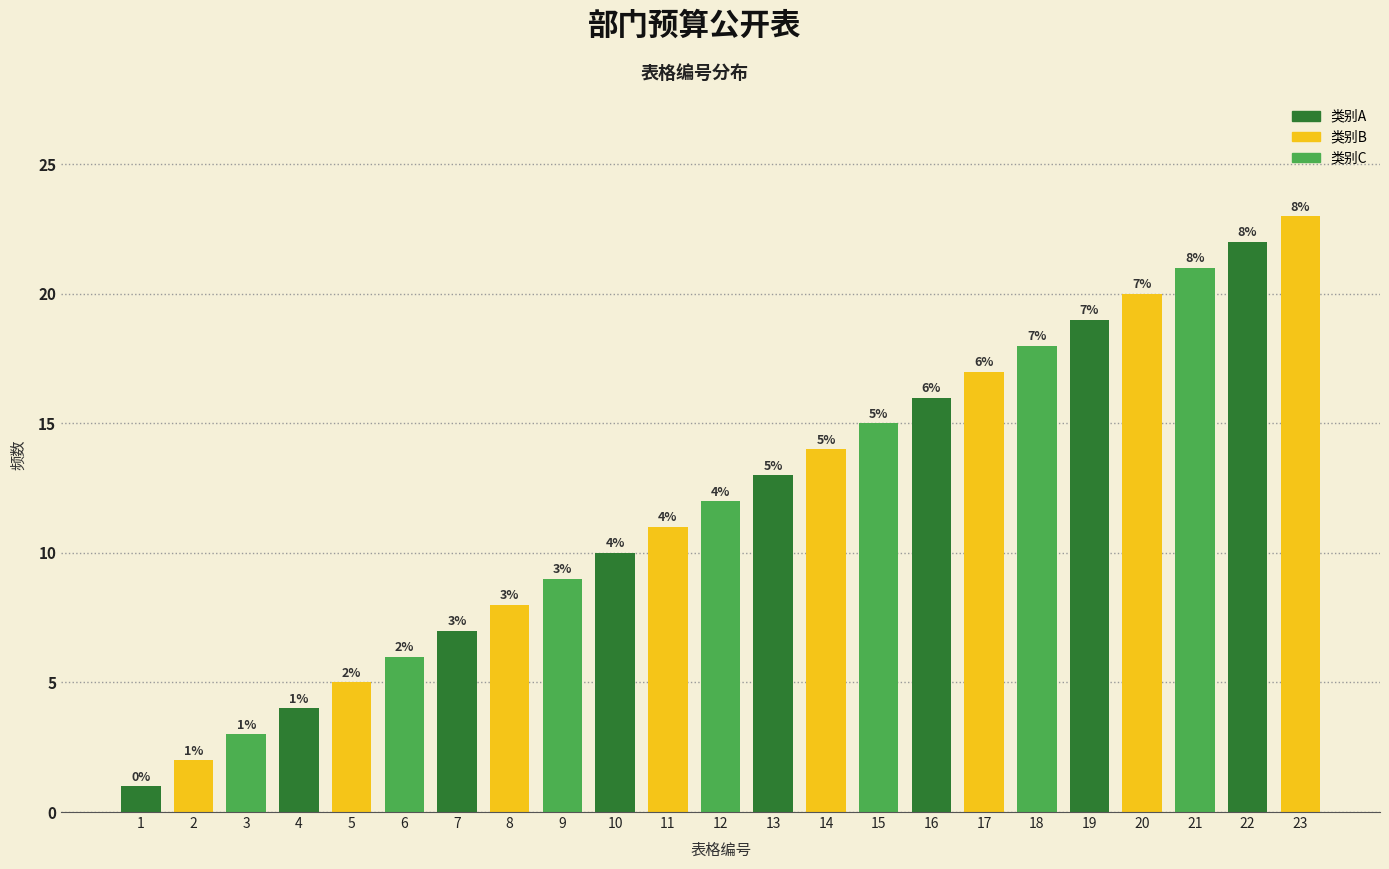

Where is the data nearest to the value 12?

12